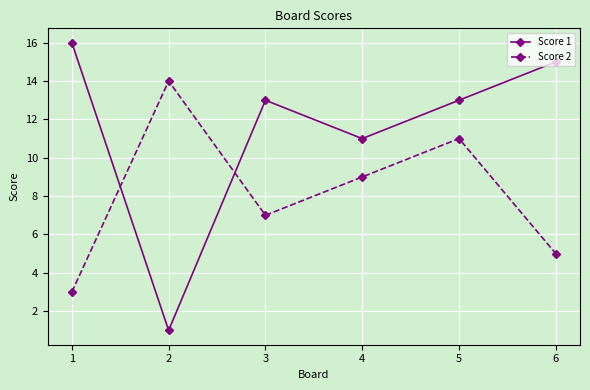

Rank the series by their average value, from highest to lowest.

Score 1, Score 2